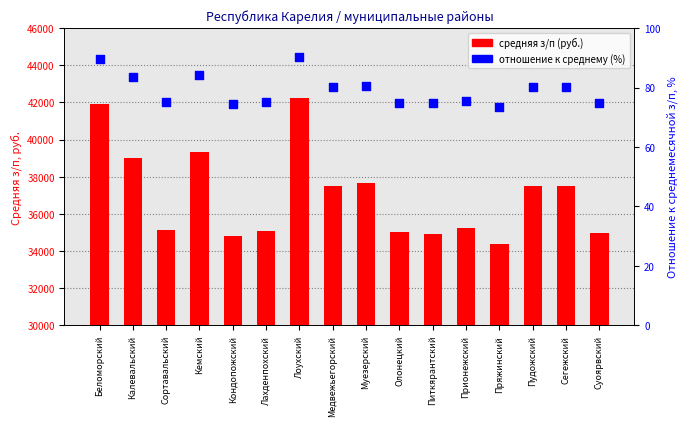

Is the value of отношение к среднему (%) at Сегежский greater than the value of средняя з/п (руб.) at Кемский?

No